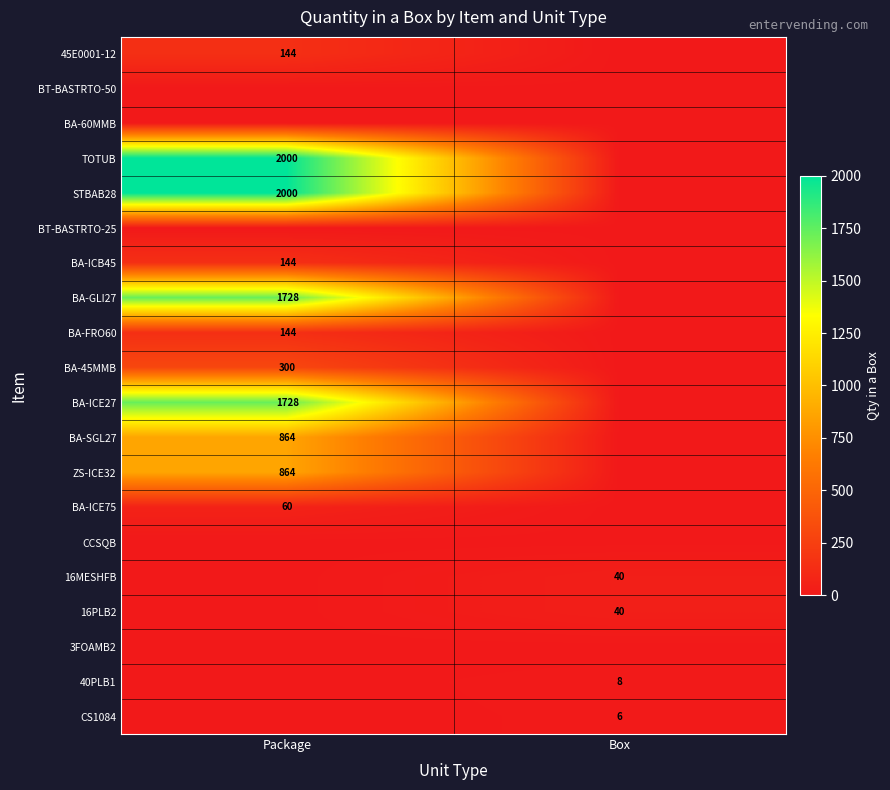

True or false: 40PLB1 has a value of 8 at Box.

True